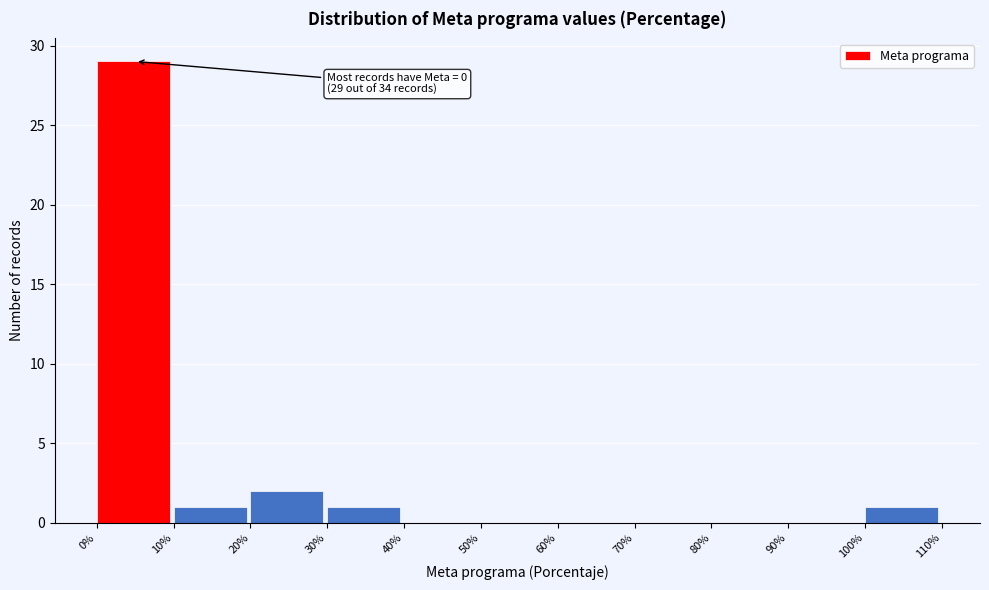

Over which range of the x-axis is the bar tallest?

0% to 10%